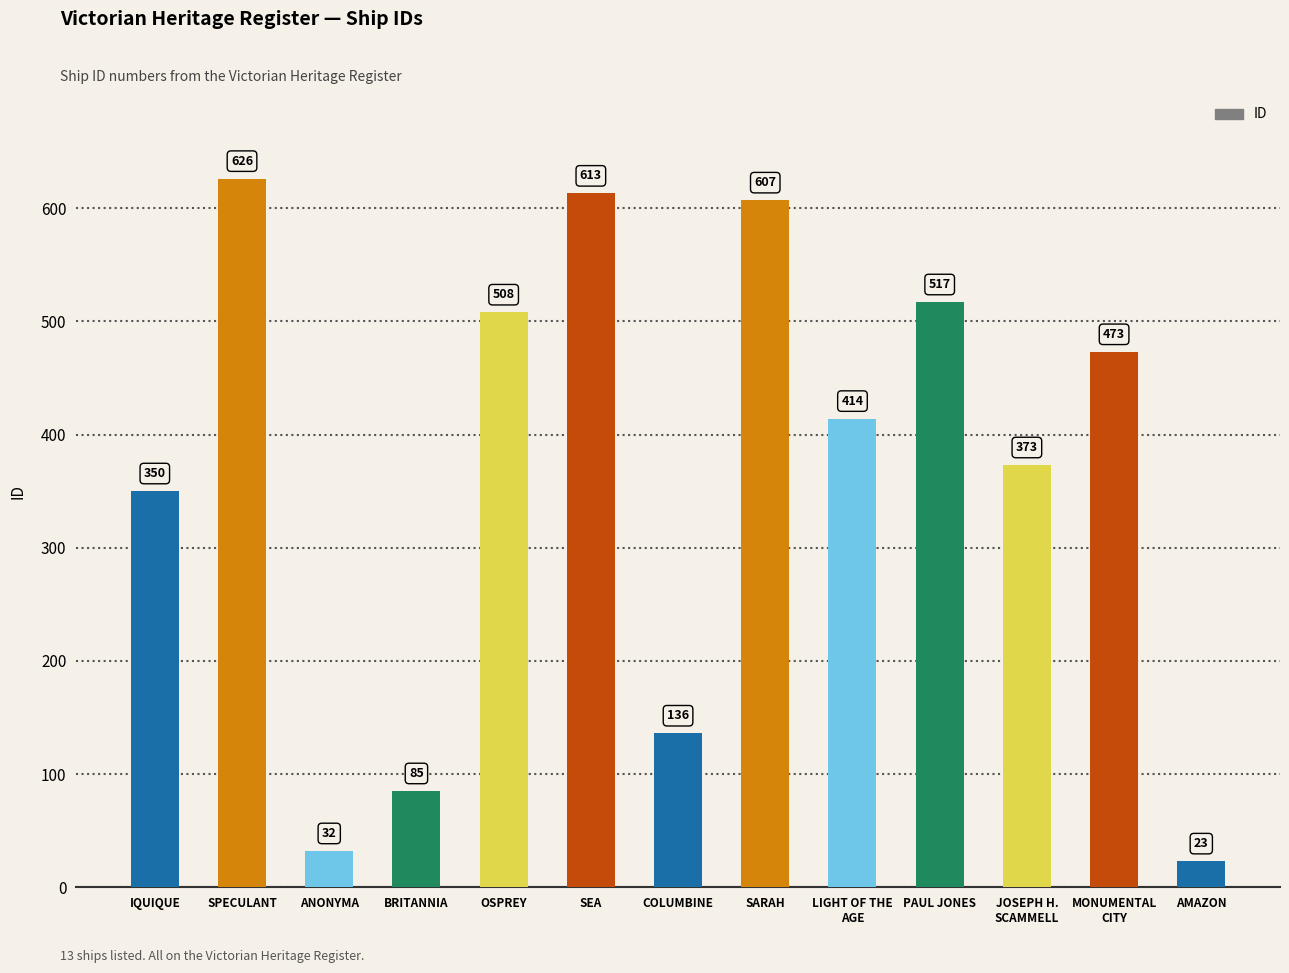

What is the sum of the values at SARAH and MONUMENTAL
CITY?

1080